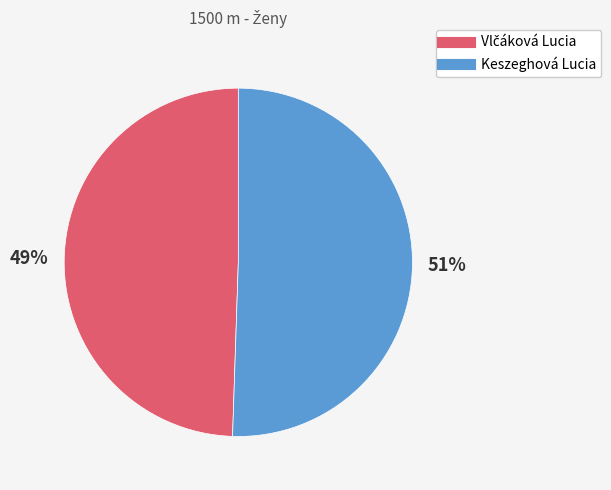

What percentage is the Keszeghová Lucia slice, to the nearest percent?

51%